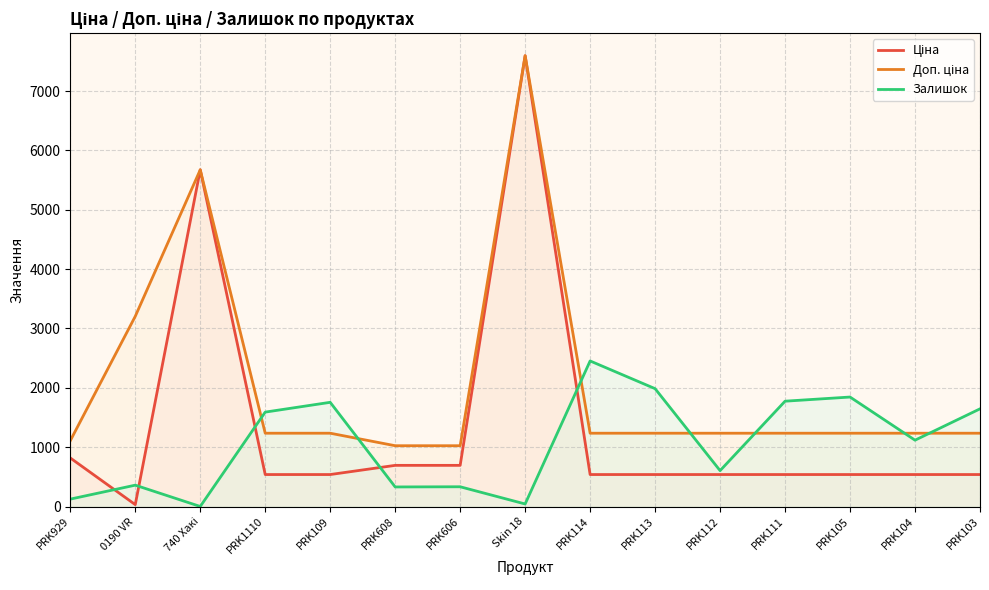

Where is Доп. ціна nearest to the value 4310?

0190 VR